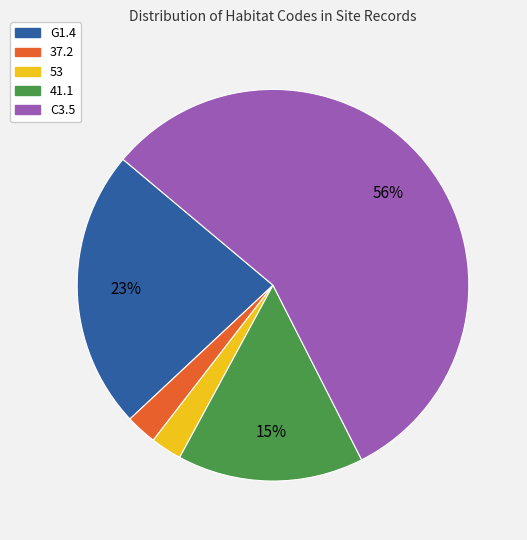

Count the number of slices in the pie.

5